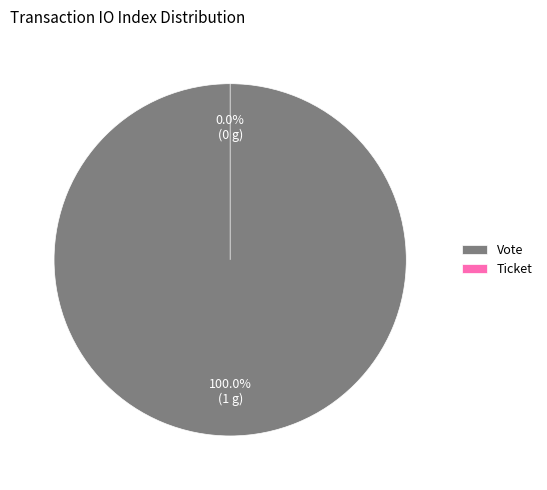

Combined, what portion of the pie is Ticket and Vote?

100.0%